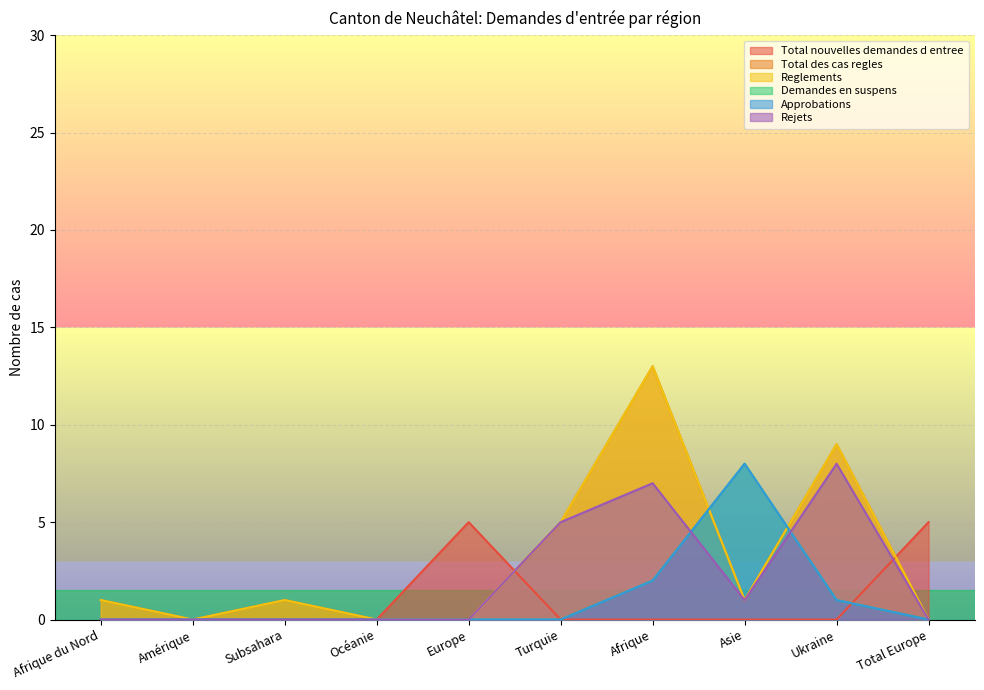

What is the difference between the highest and lowest values at Subsahara?

1